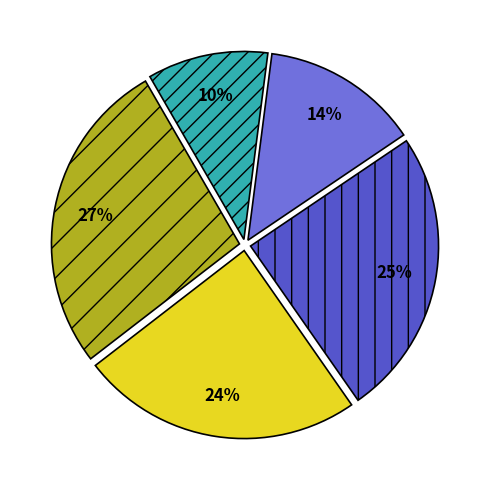

To the nearest percent, what is the difference between the largest and smallest slice percentages?

17%